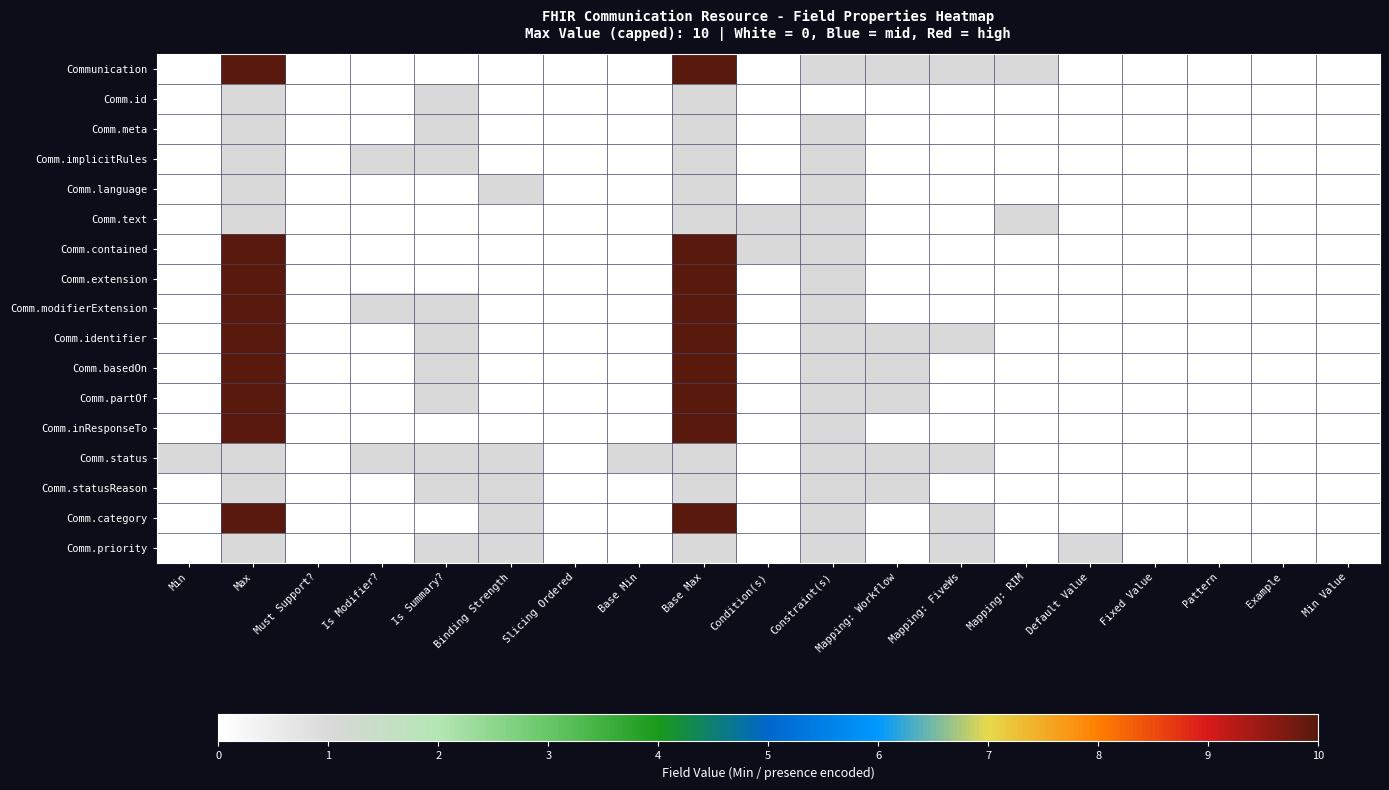

How many distinct data groups are displayed?

17